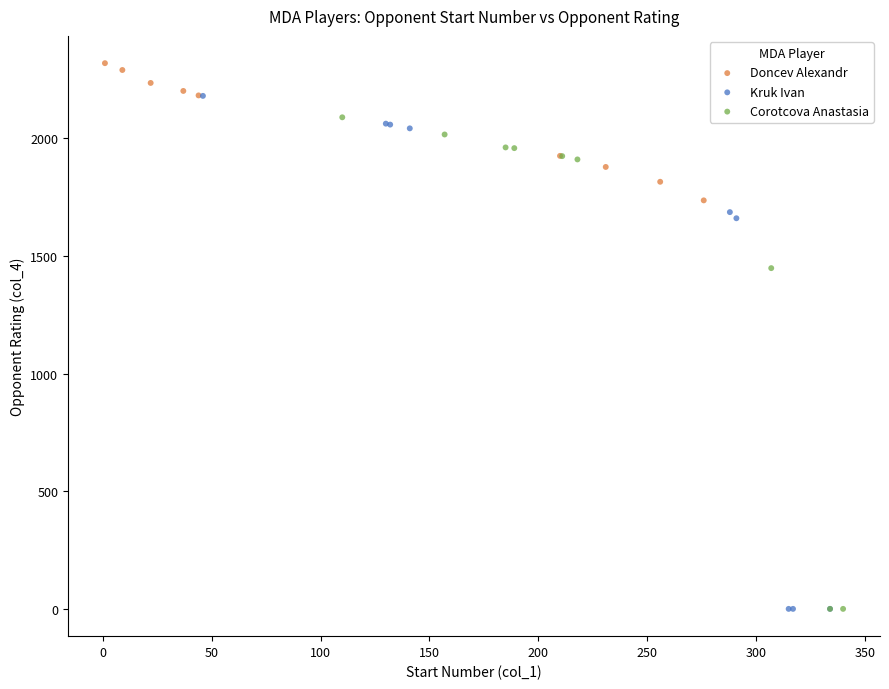

Which series contains the highest Y value?

Doncev Alexandr